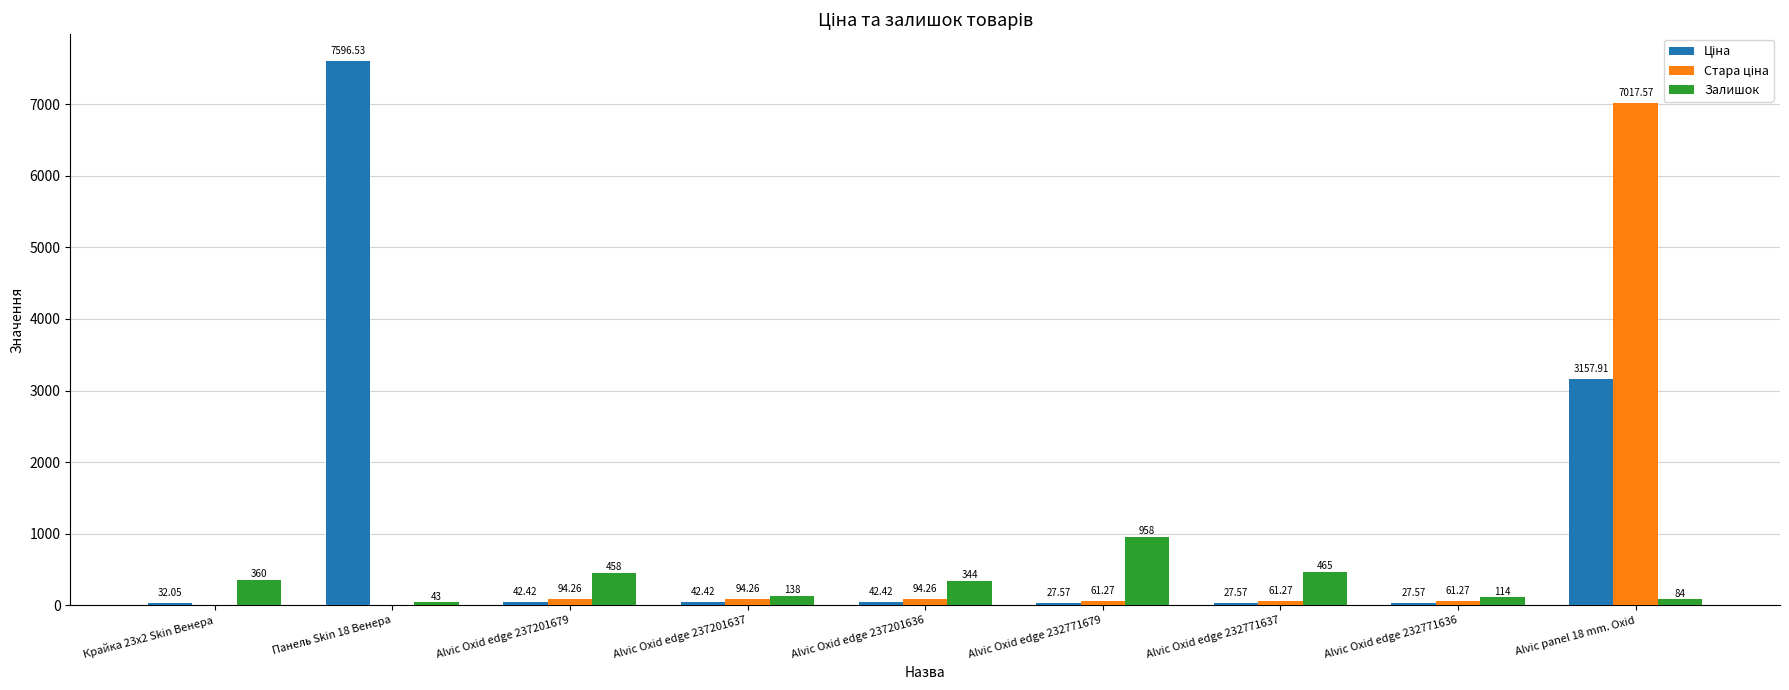

At which category is the sum across all series the highest?

Alvic panel 18 mm. Oxid